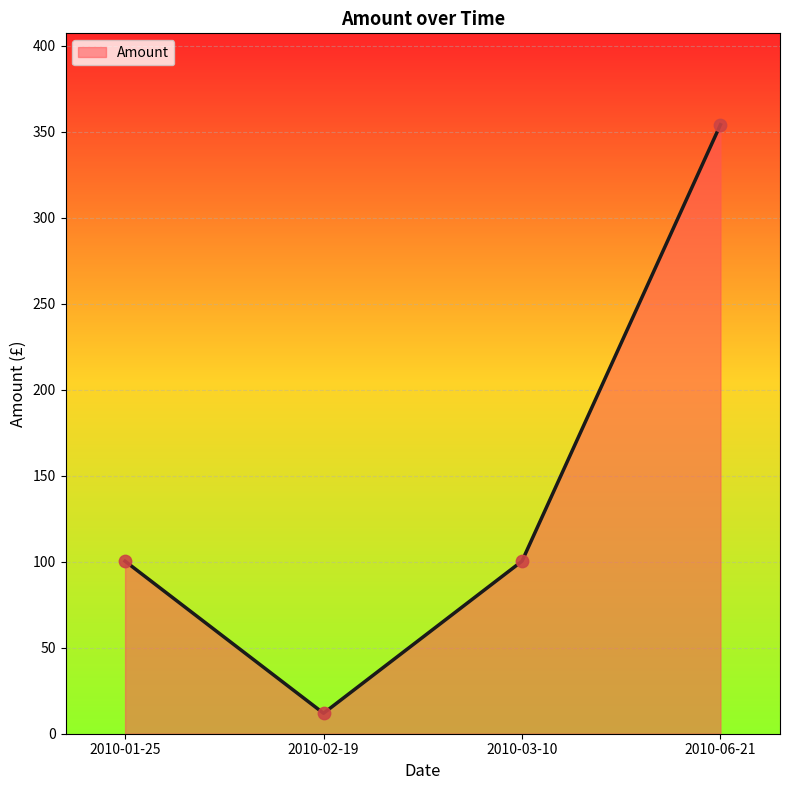

What is the change in value from 2010-02-19 to 2010-06-21?

+342.1